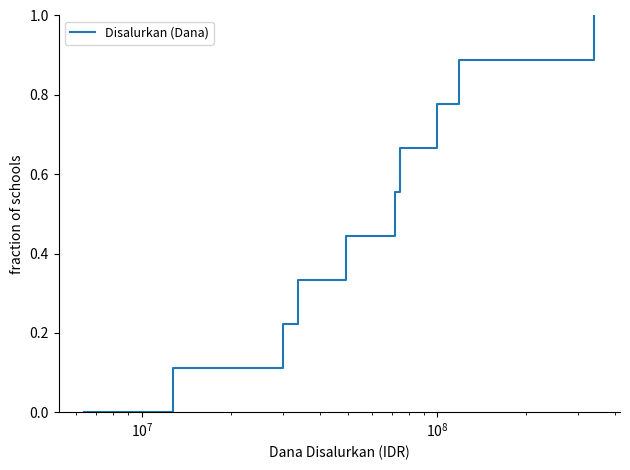

How many positive values are there?

9